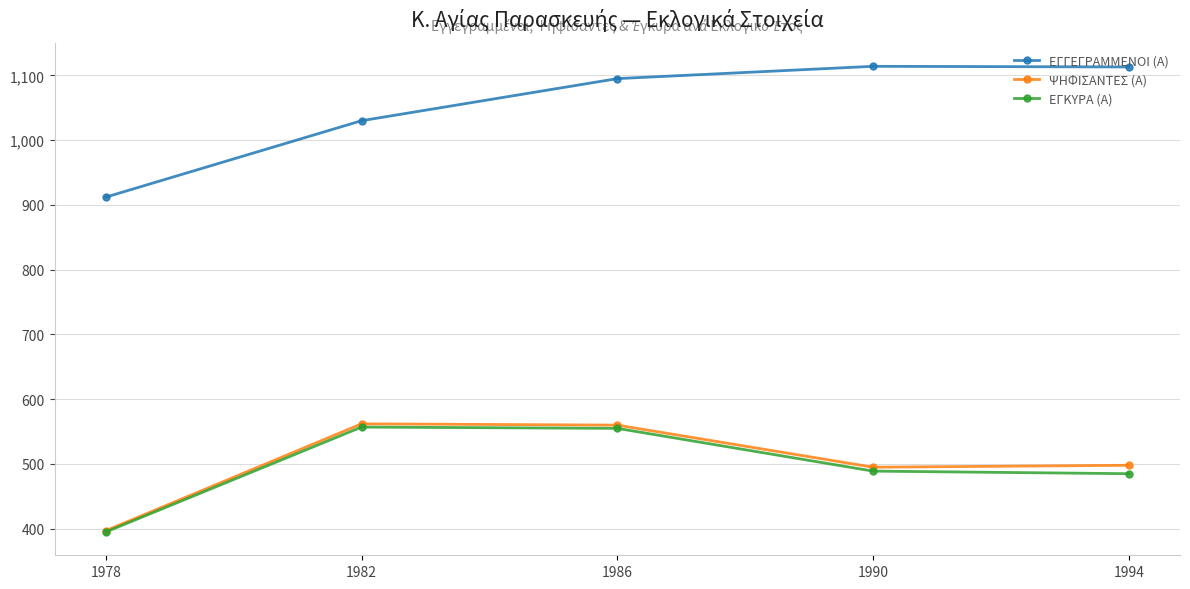

What is the total value across all series at 1978?

1704